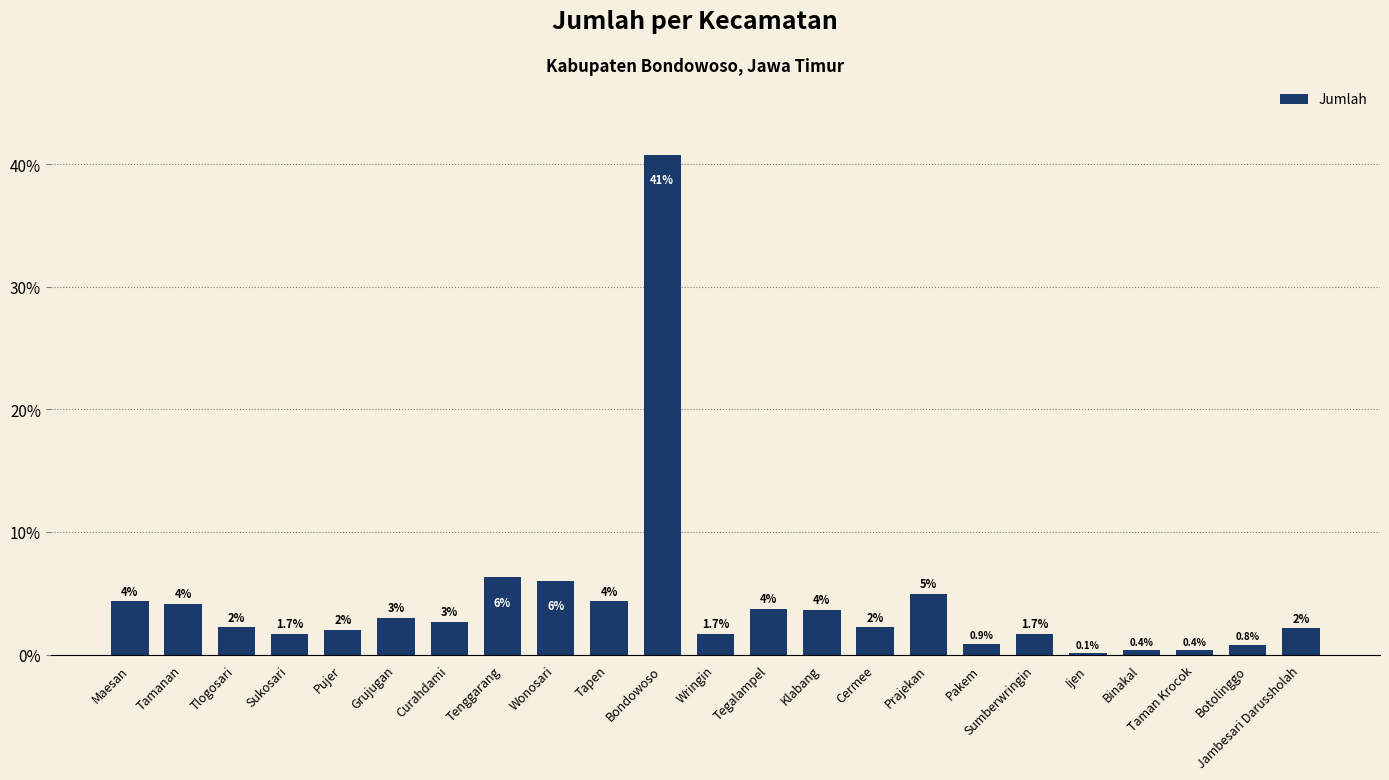

Is it true that the value at Bondowoso is 8.5?

False